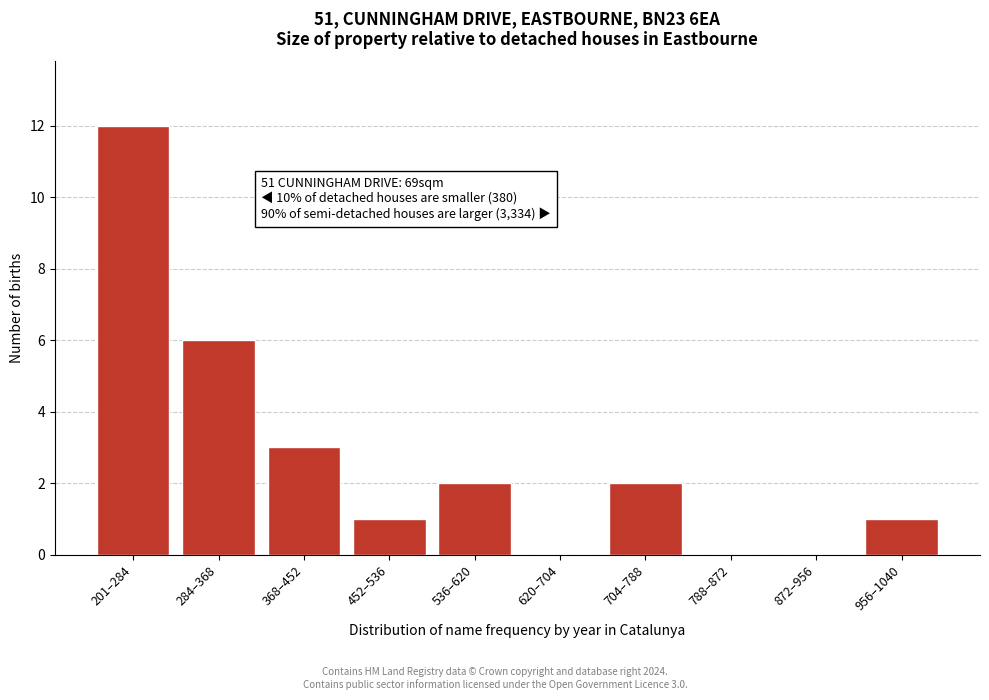

What is the change in value from 368–452 to 620–704?

-3